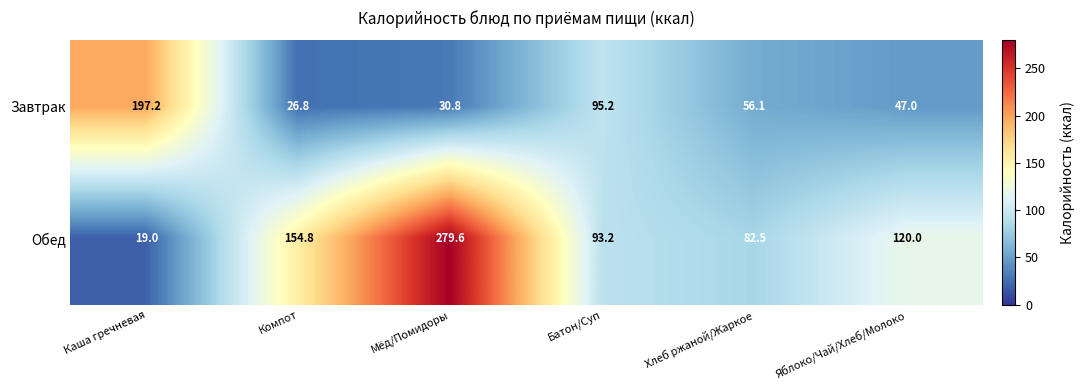

At which category is the sum across all series the highest?

Мёд/Помидоры